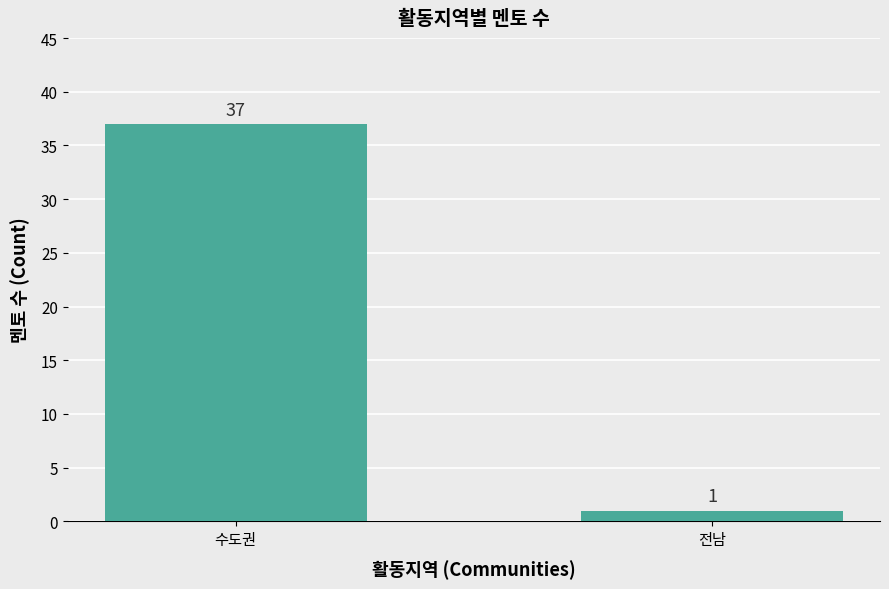

Does the chart contain stacked bars?

No